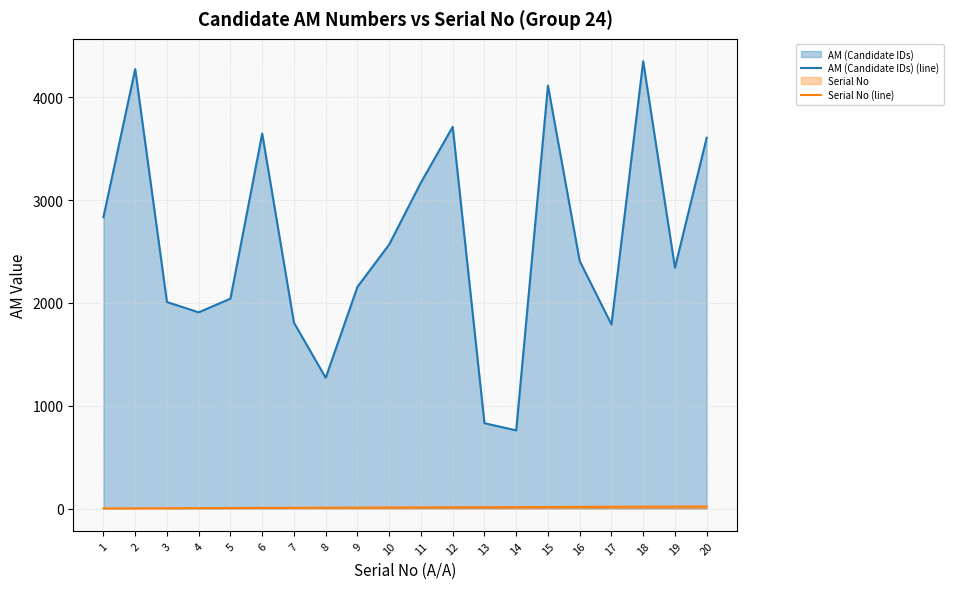

At 19, list the series in order from smallest to largest.

Serial No (line), AM (Candidate IDs) (line)